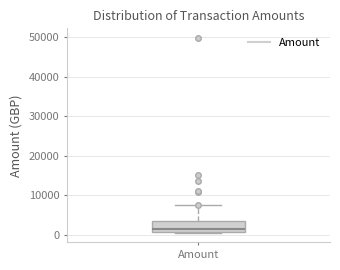

Transcribe this box plot: give where the median line is, the range the box spans, and where the two whiskers end, as read against the y-axis. The values are not printed on the chart, so give them approximately, as read against the axis.

median 1000 (just above the box's lower edge), box 1000 to 3000, whiskers 1000 to 8000